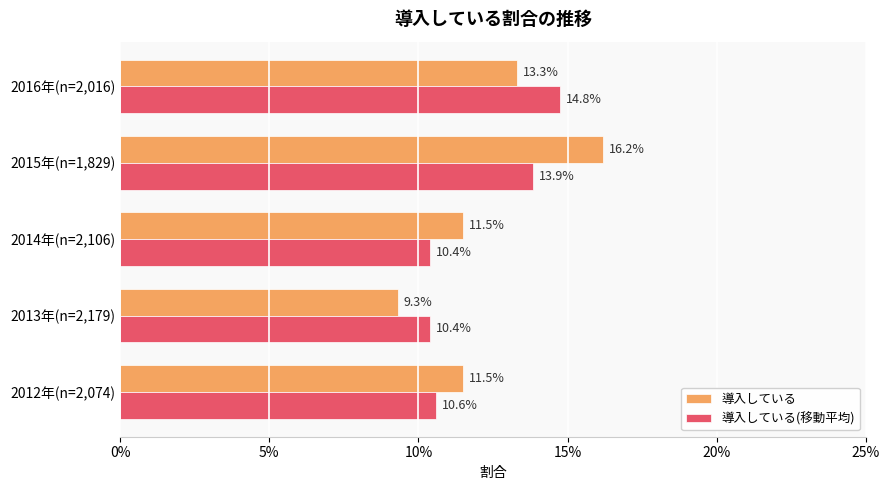

What are all the series names shown in the legend?

導入している, 導入している(移動平均)